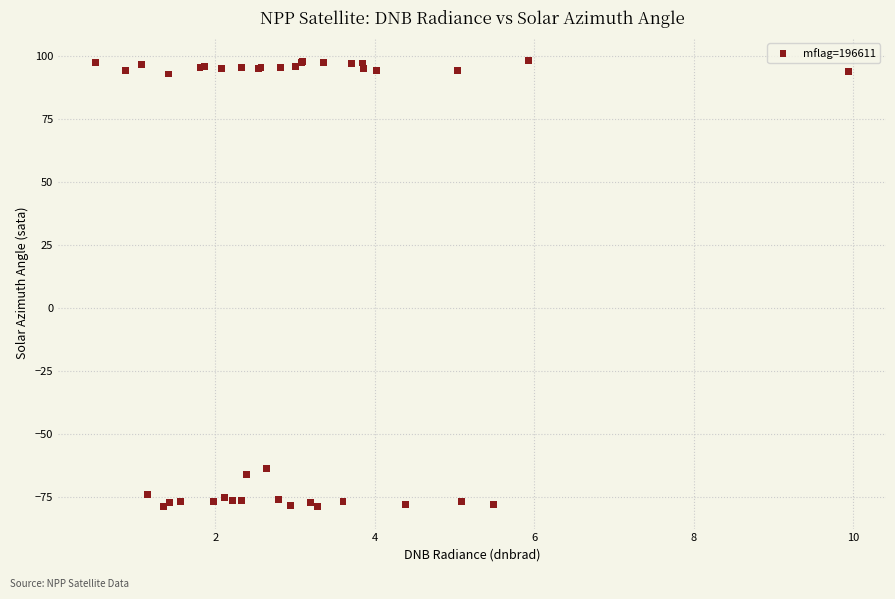

What Y value in the scatter plot is closest to 9?

-63.5